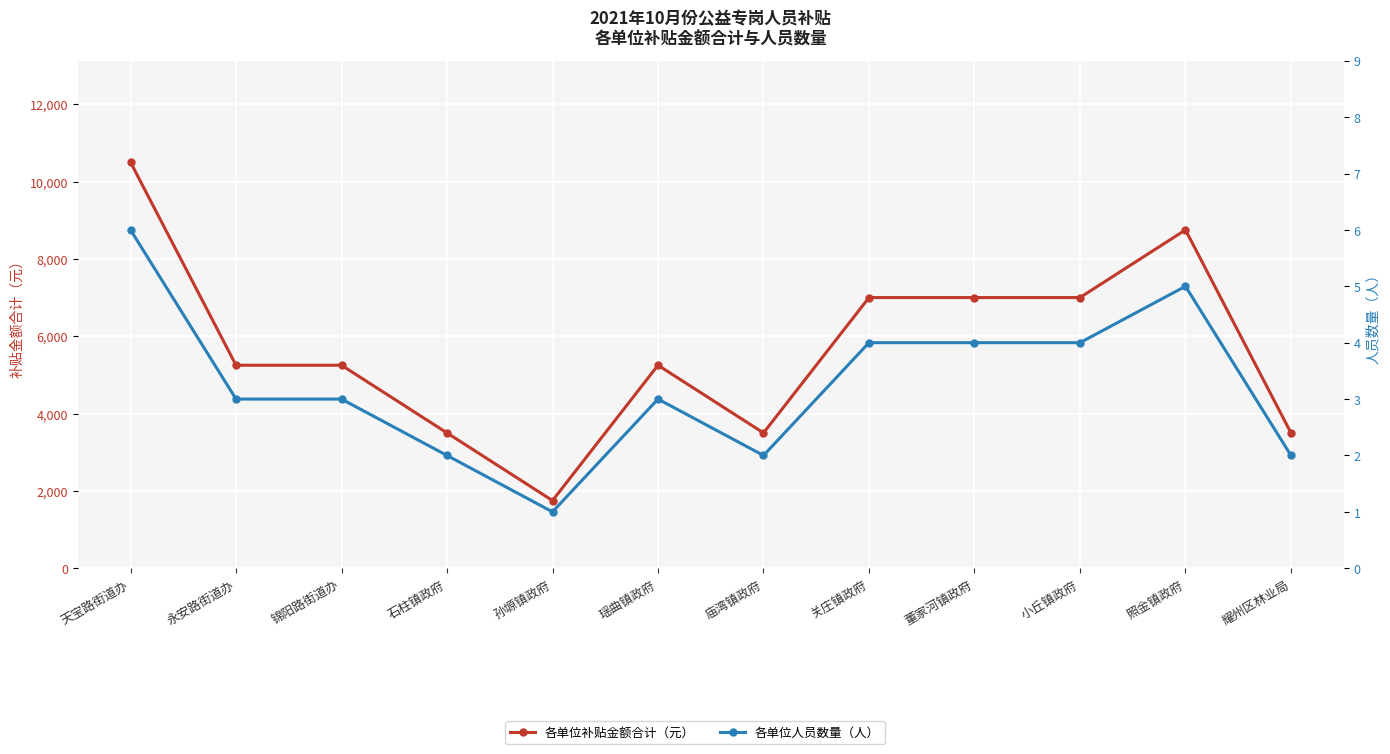

List the series in order of their peak value, lowest first.

各单位人员数量（人）, 各单位补贴金额合计（元）